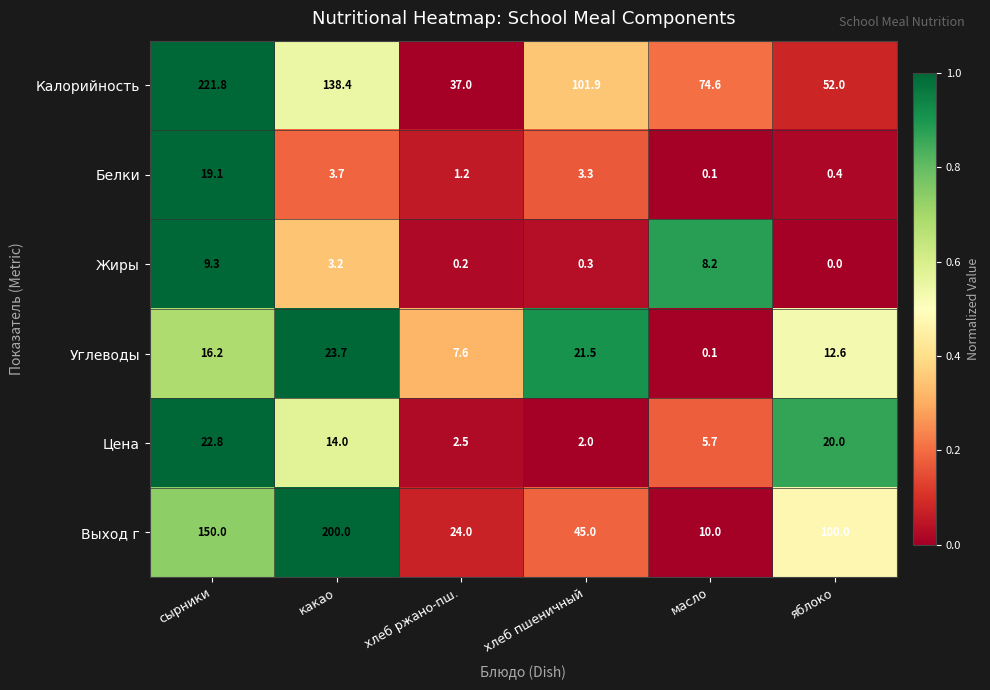

Between какао and хлеб пшеничный, which series saw the biggest shift?

Выход г